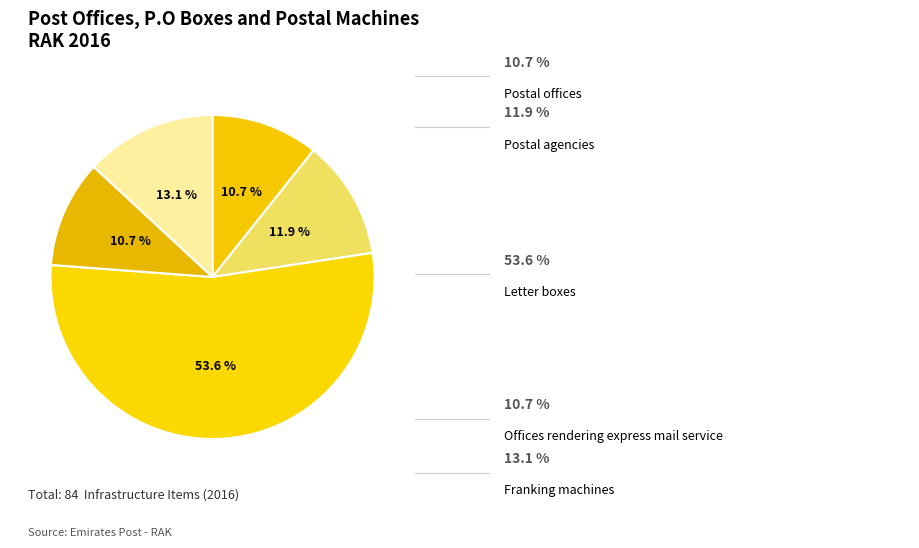

Is there a majority slice in this chart?

Yes